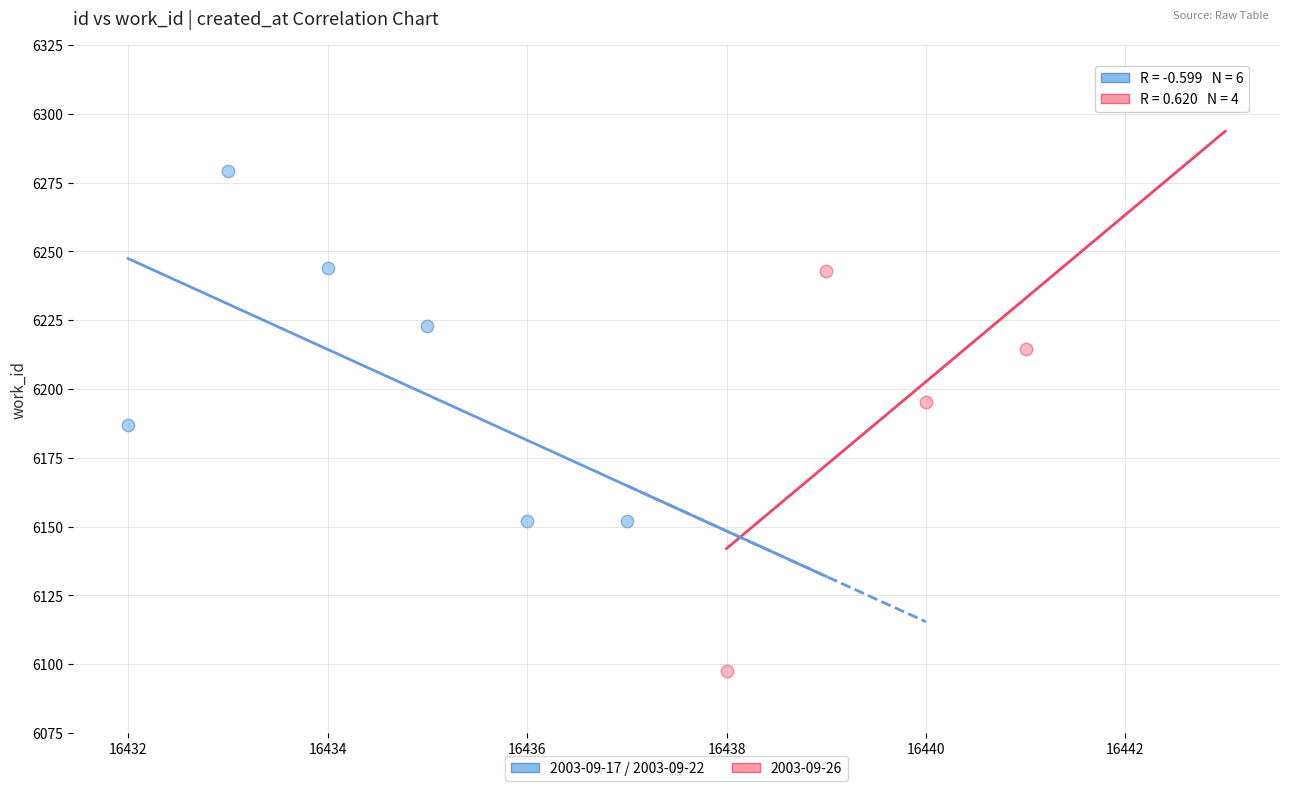

Which series reaches the minimum Y coordinate?

2003-09-26